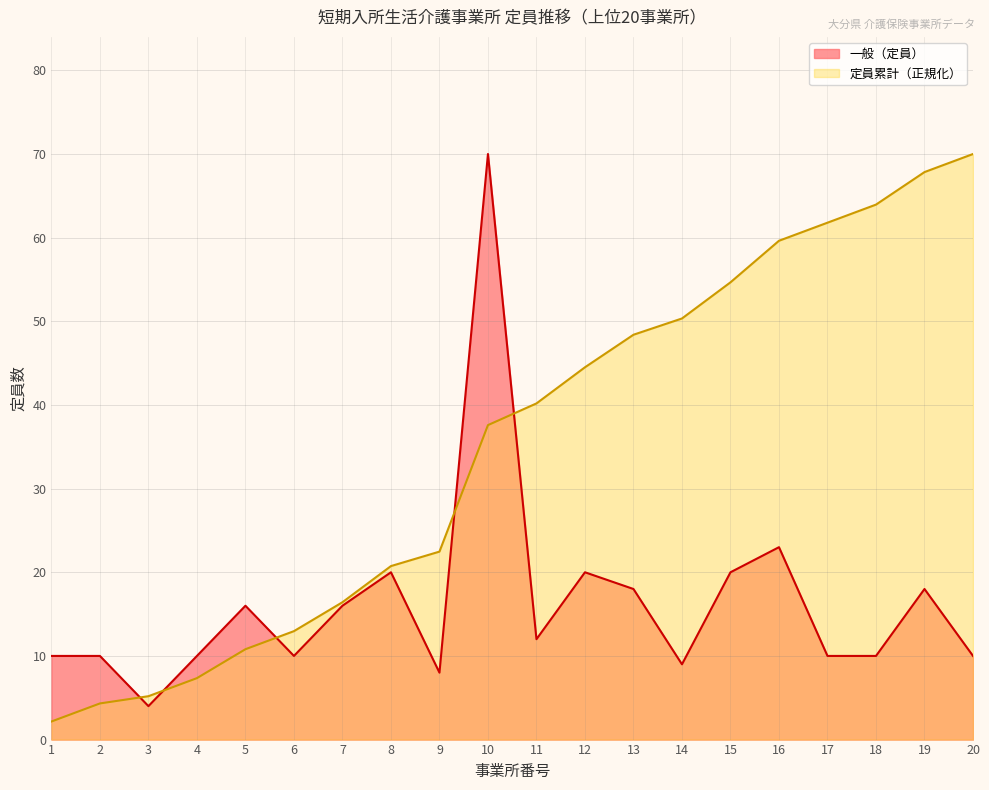

Is it true that 定員累計 equals 2.2 at 1?

True